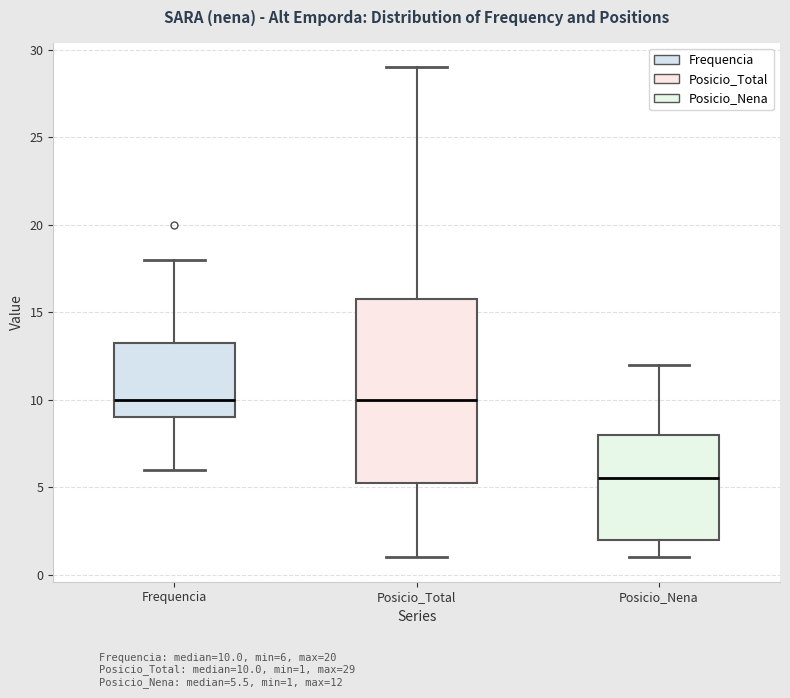

Comparing the boxes themselves (not the whiskers), which one is the tallest?

Posicio_Total